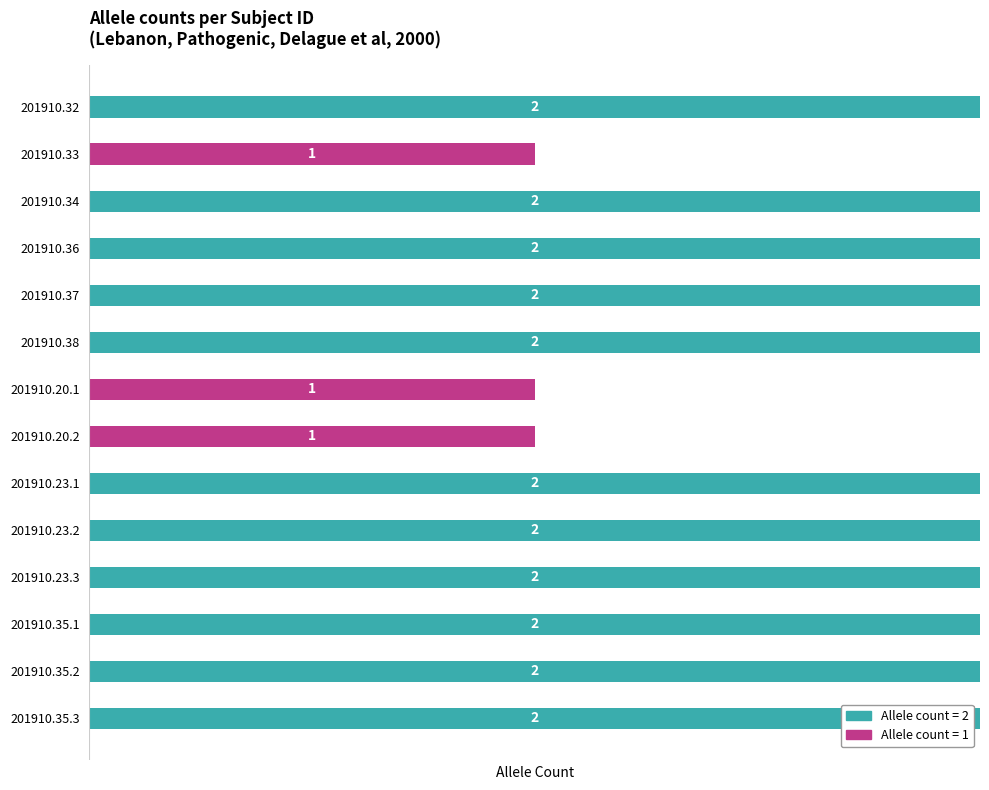

The Allele count (2) series shows 3 at 201910.35.2. True or false?

False